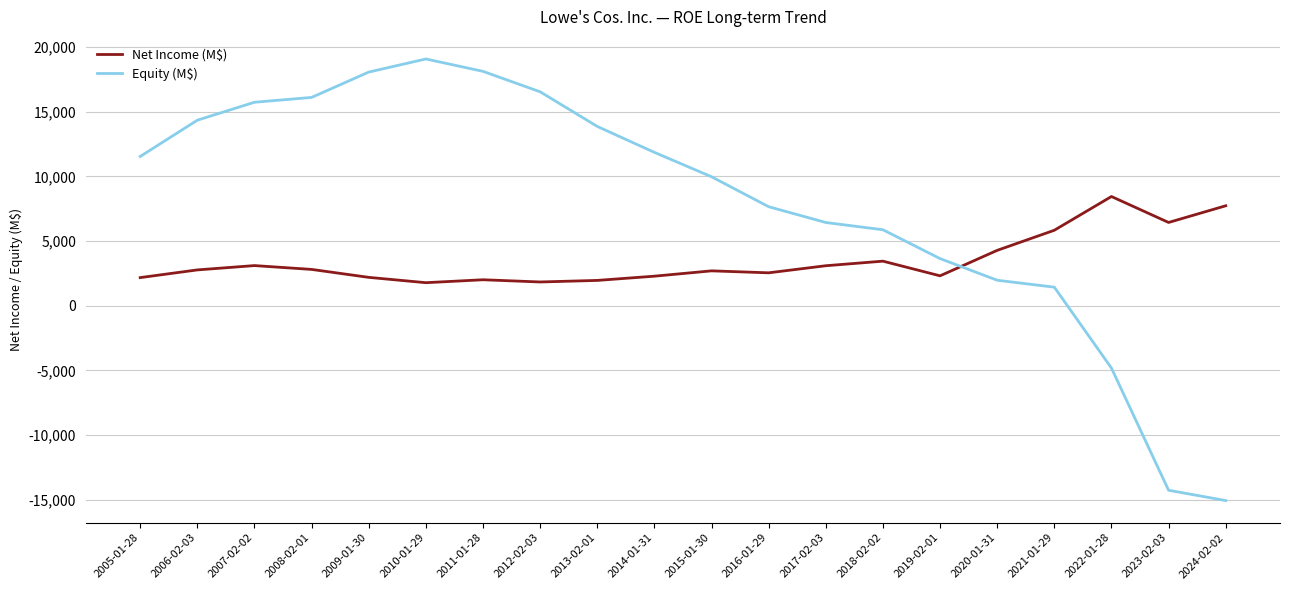

How many interior local peaks does the Equity (M$) series have?

1